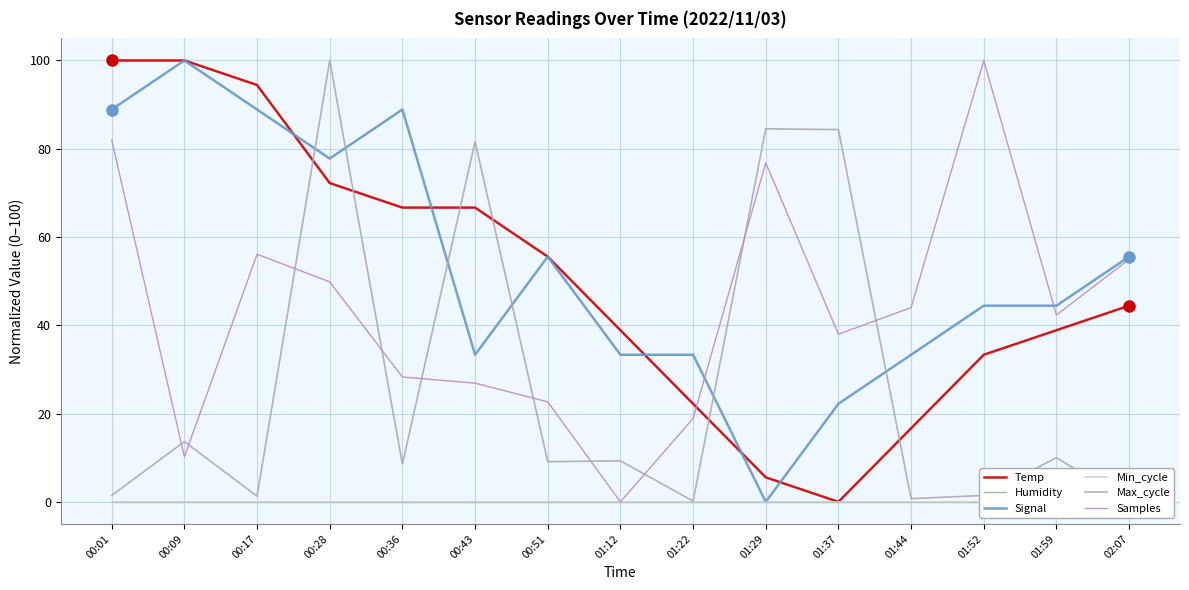

Between 00:17 and 01:52, which series saw the biggest shift?

Temp